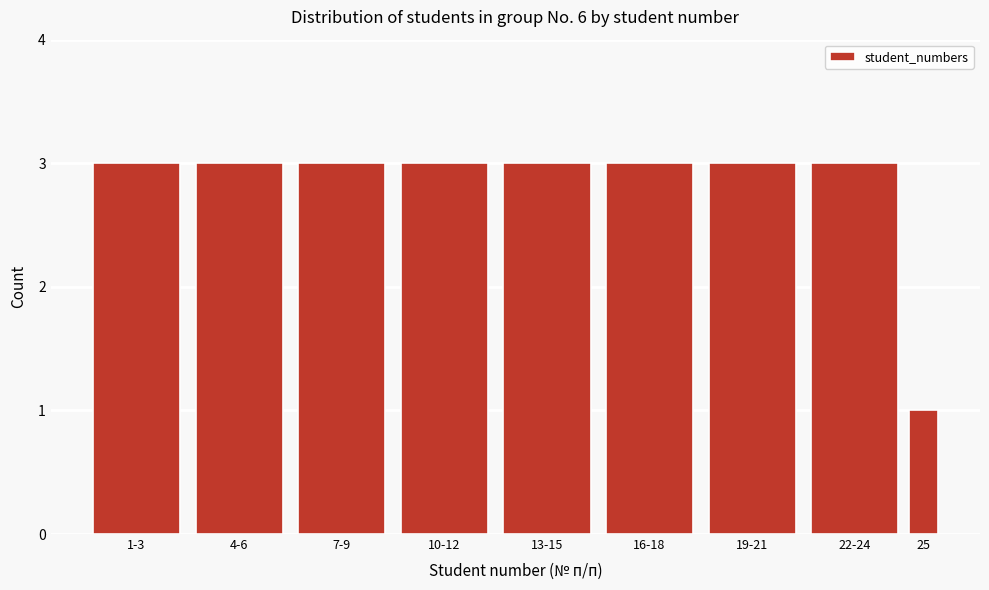

Reading right to left, transcribe all the data shown in this chart.

1	3	3	3	3	3	3	3	3